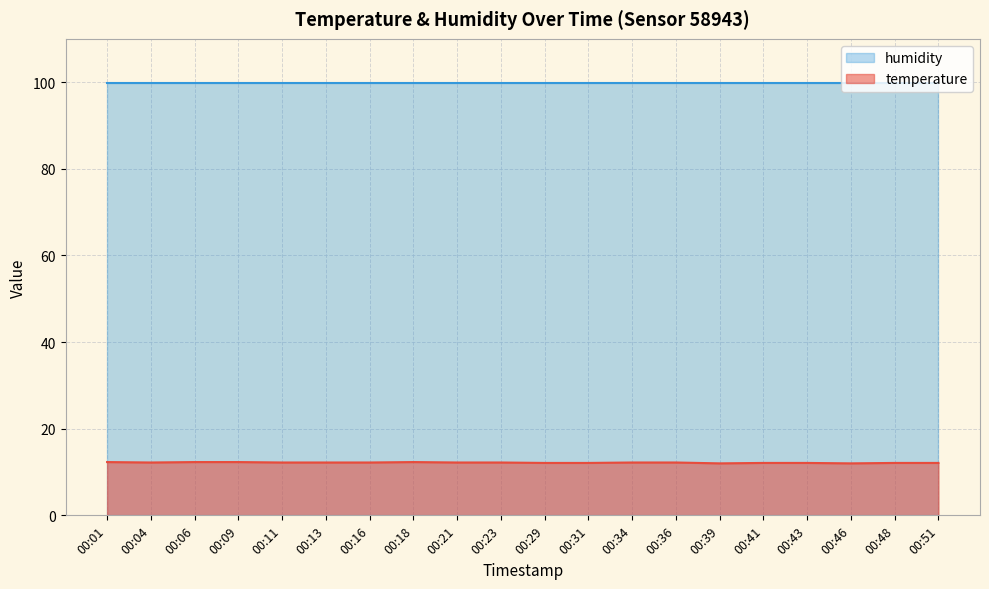

Between 00:18 and 00:23, which is larger?

00:18